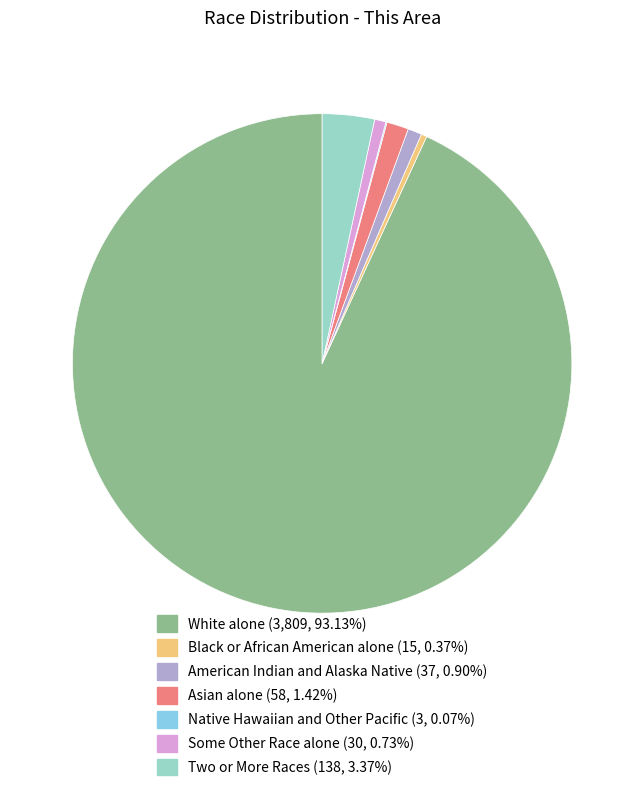

Which has a higher value, Two or More Races or White alone?

White alone